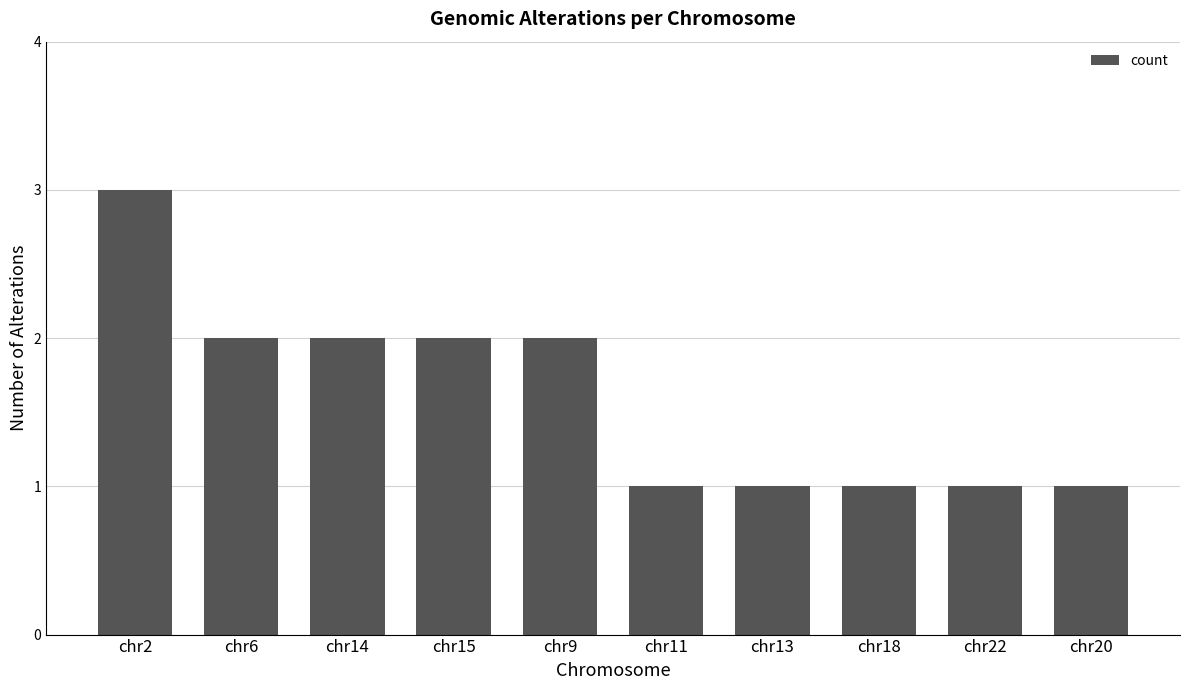

Is it true that the value at chr11 is 1?

True